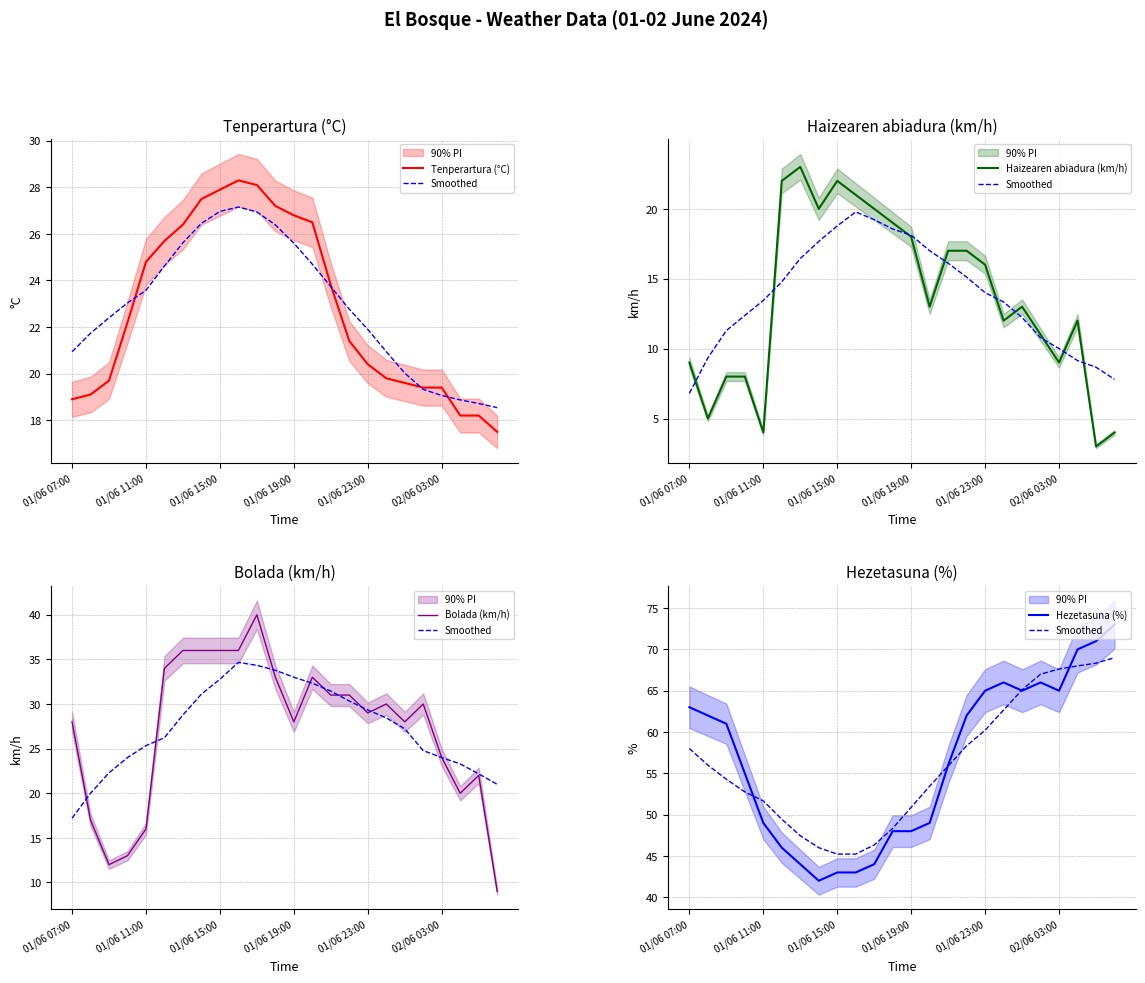

True or false: Tenperartura (°C) and Haizearen abiadura (km/h) cross at least once.

False